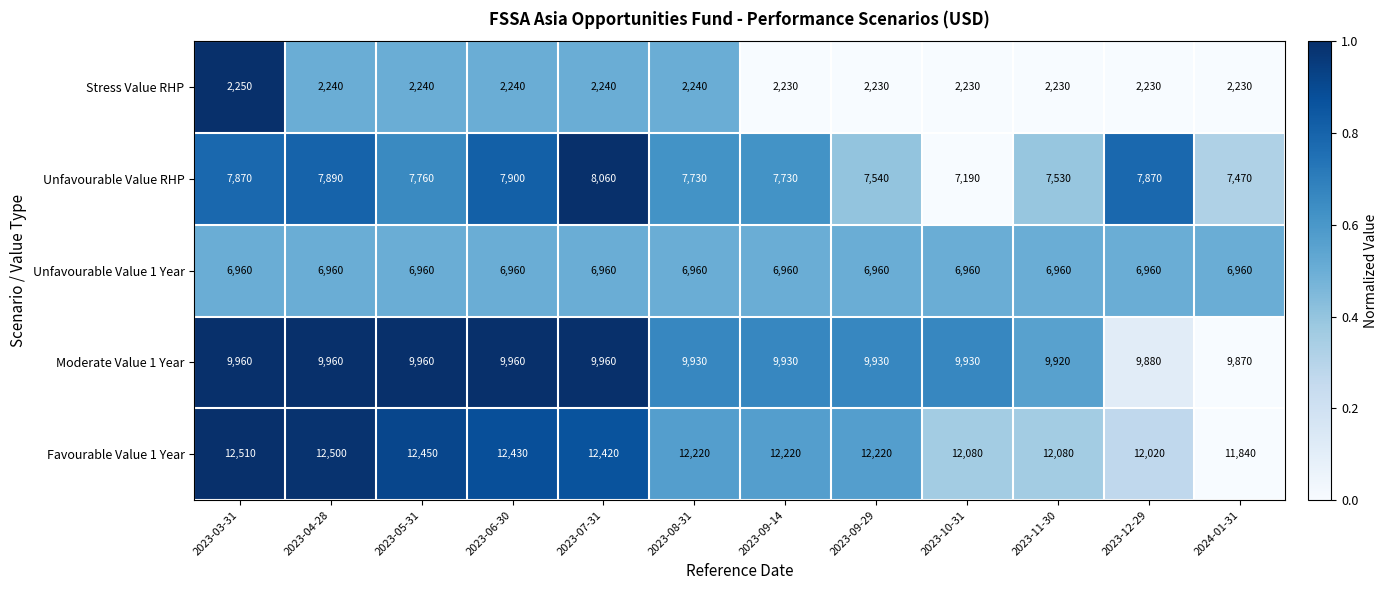

Which series has the widest spread of values?

Unfavourable Value RHP